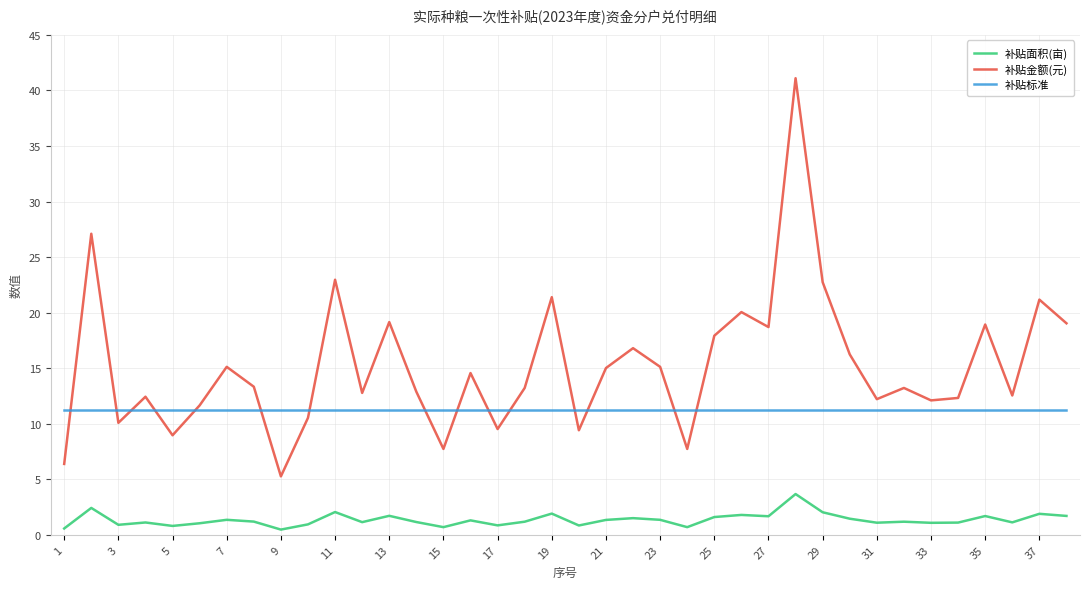

What is the maximum value shown in the chart?

41.1